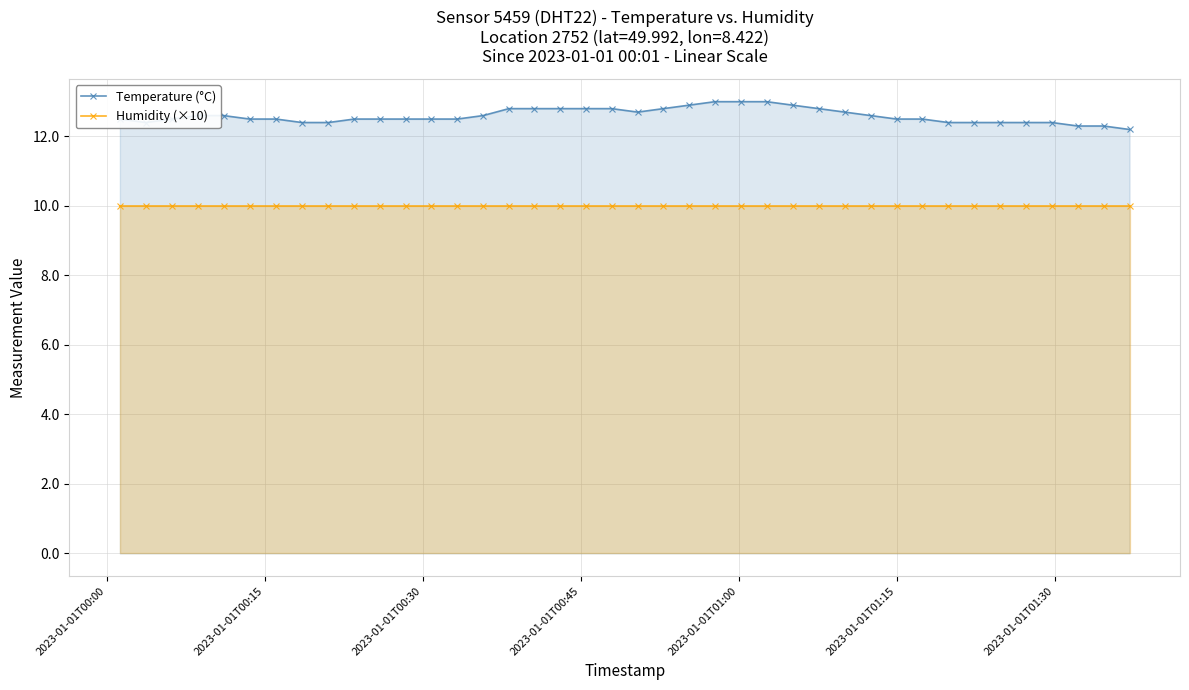

Which series has the largest range (max minus min)?

Temperature (°C)